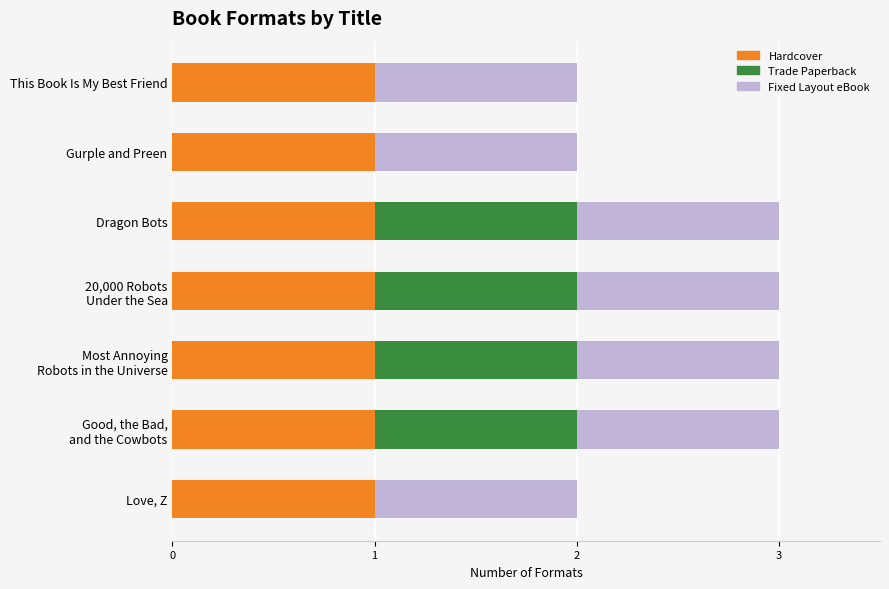

Count the number of data series in this chart.

3